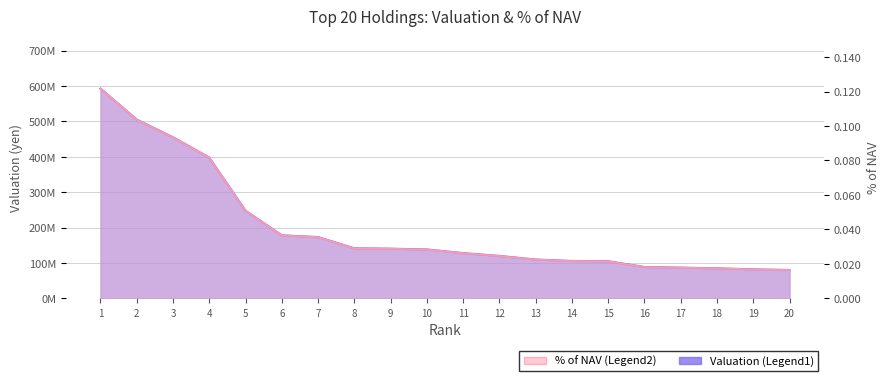

True or false: % of NAV and Valuation (yen) intersect in this chart.

False